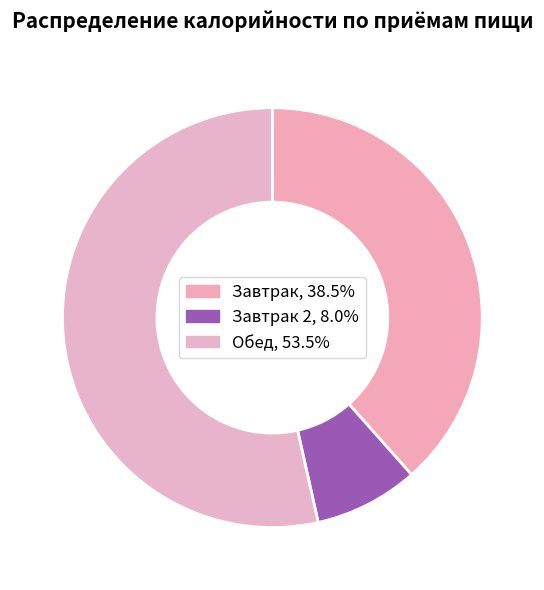

Count the number of slices in the pie.

3